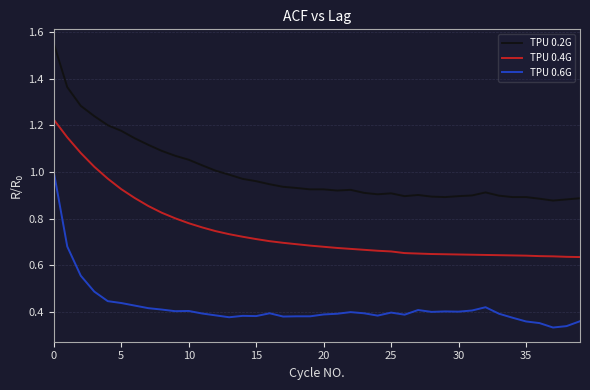

Rank the series by their maximum value, from highest to lowest.

TPU 0.2G, TPU 0.4G, TPU 0.6G